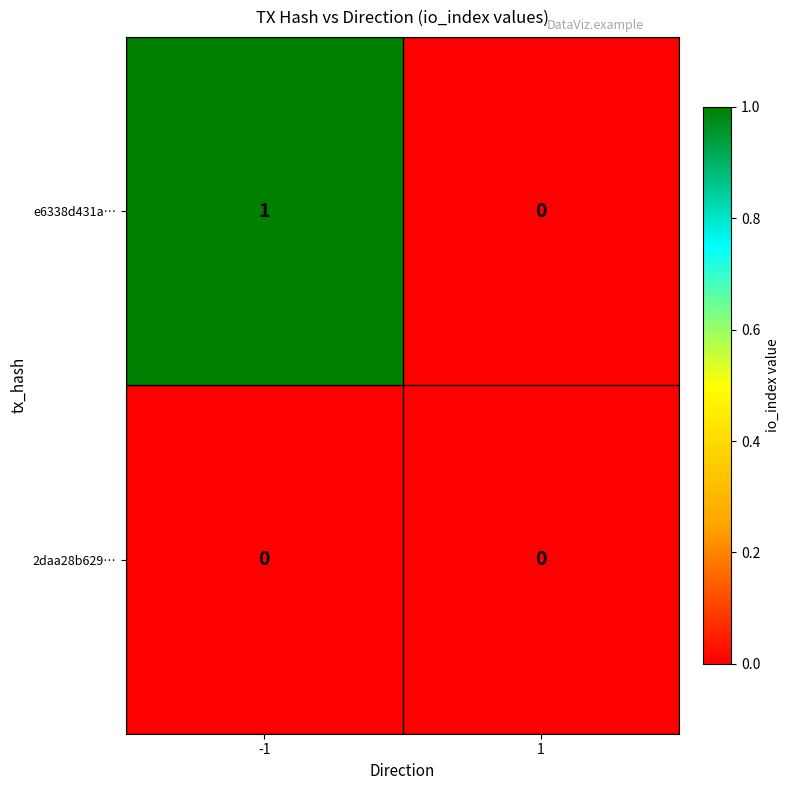

List the series in order of their overall mean, lowest first.

2daa28b629…, e6338d431a…